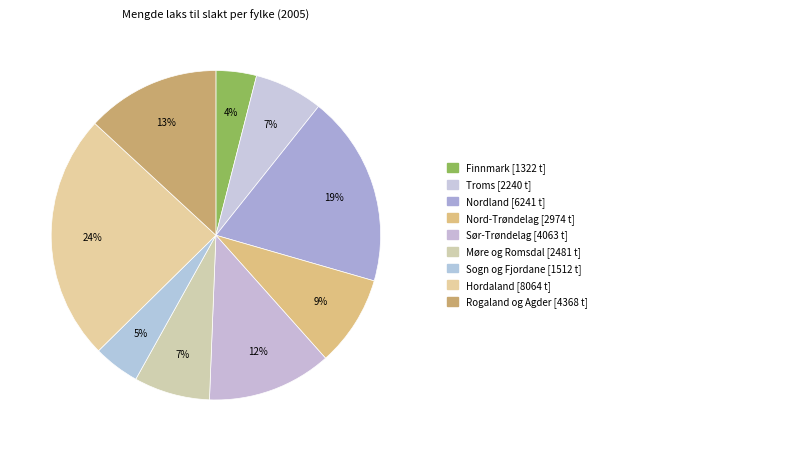

How many slices are in this pie chart?

9